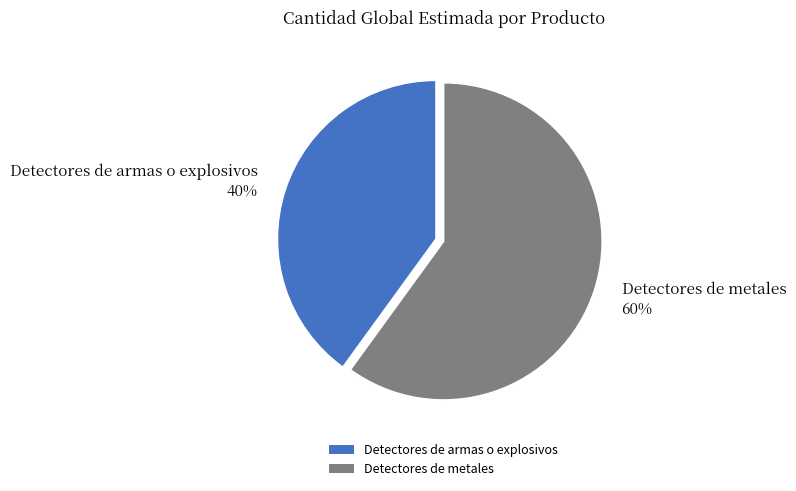

What is the majority slice?

Detectores de metales